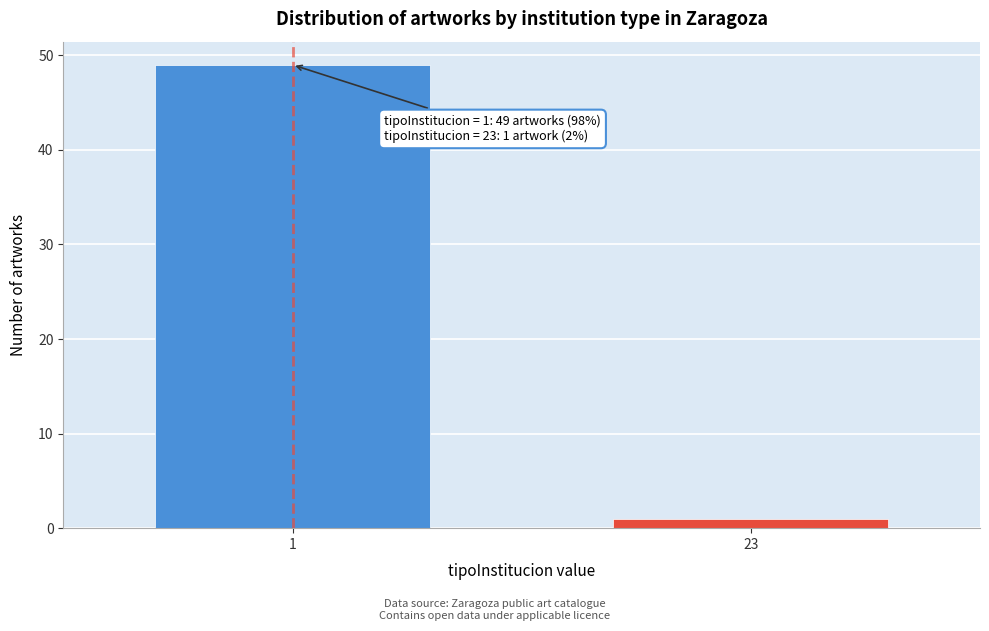

Reading right to left, extract all data points from this chart.

23=1	1=49